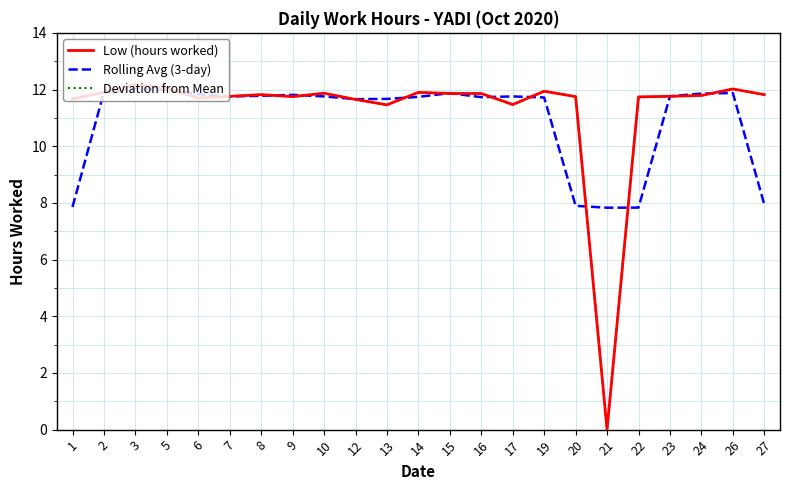

Does the chart have visible grid lines?

Yes